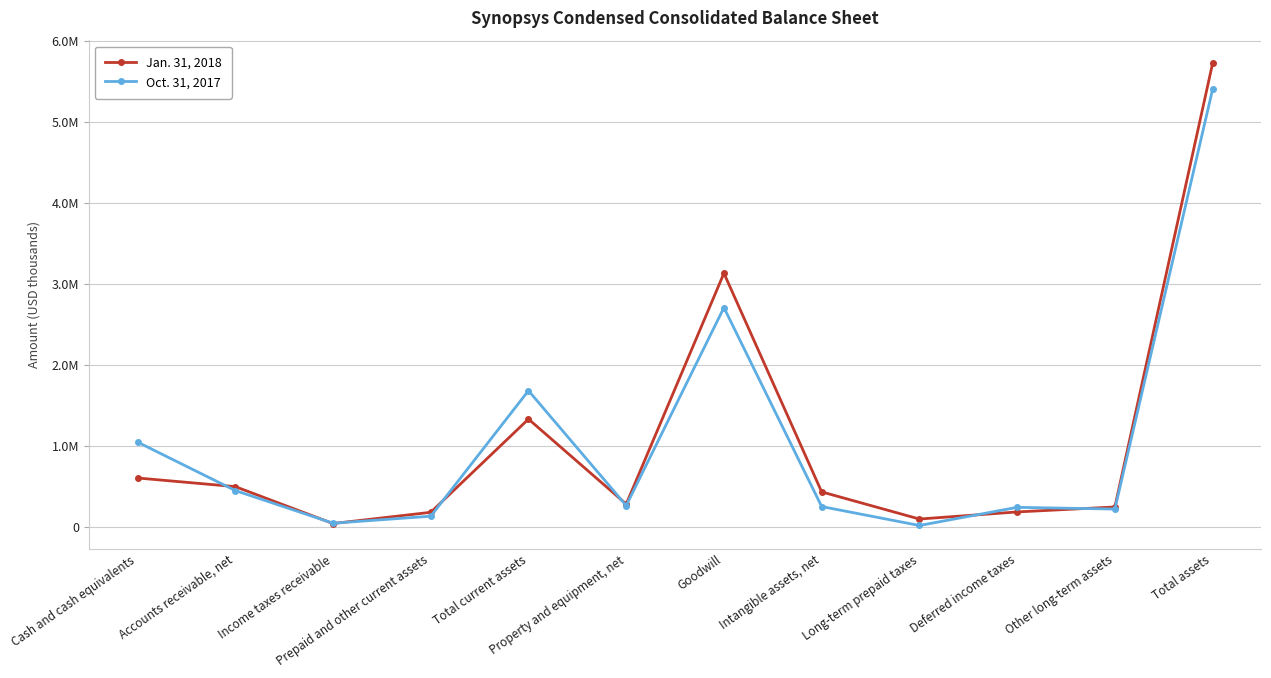

At which category does the chart reach its minimum across all series?

Long-term prepaid taxes